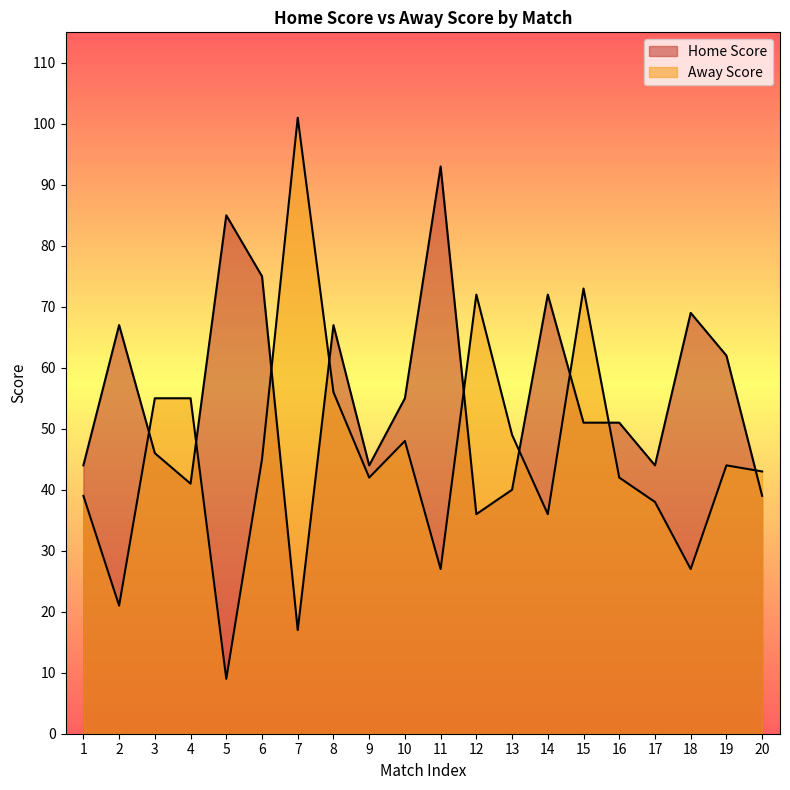

Rank the categories by Home Score value from lowest to highest.

7, 12, 20, 13, 4, 1, 9, 17, 3, 15, 16, 10, 19, 2, 8, 18, 14, 6, 5, 11